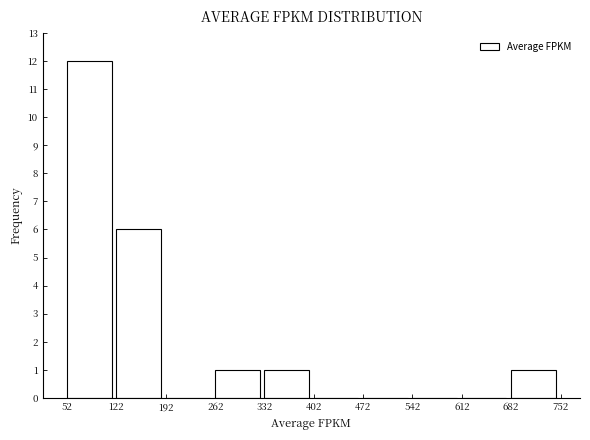

Over which range of the x-axis is the bar tallest?

52 to 122